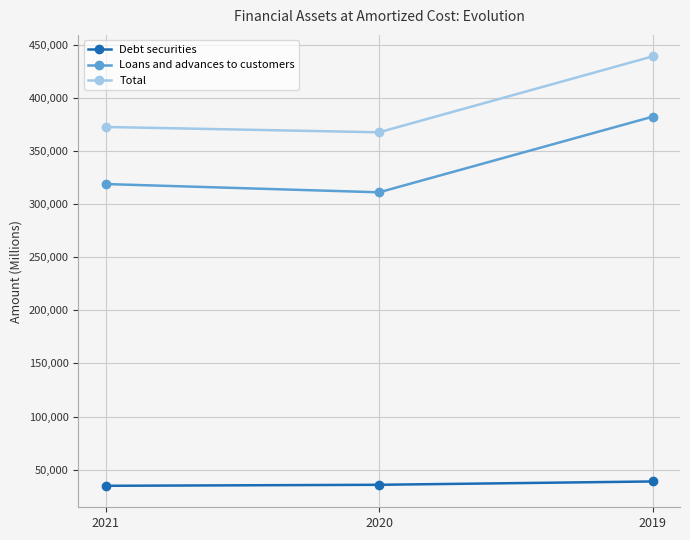

How many distinct data groups are displayed?

3